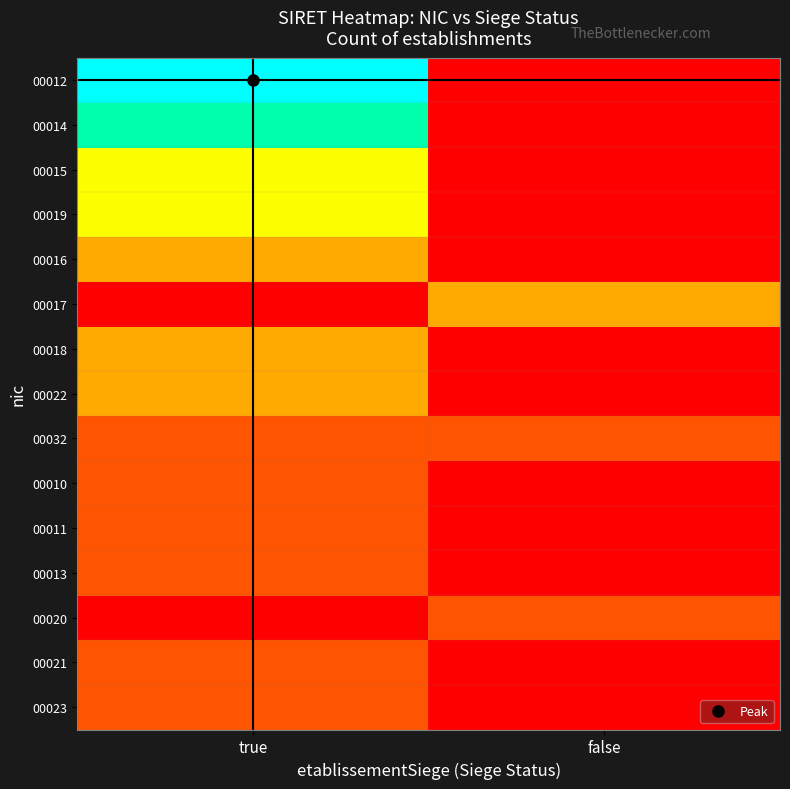

At false, list the series in order from largest to smallest.

00017, 00032, 00020, 00012, 00014, 00015, 00019, 00016, 00018, 00022, 00010, 00011, 00013, 00021, 00023